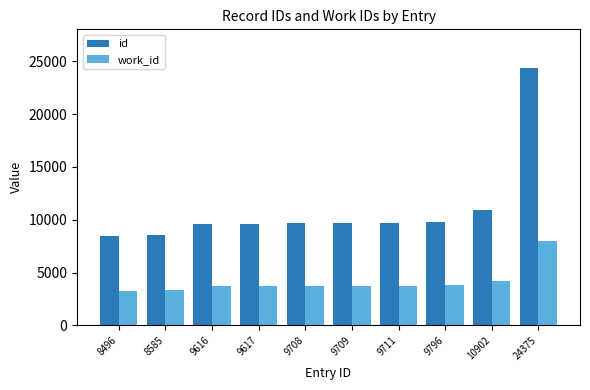

At which category is the sum across all series the highest?

24375